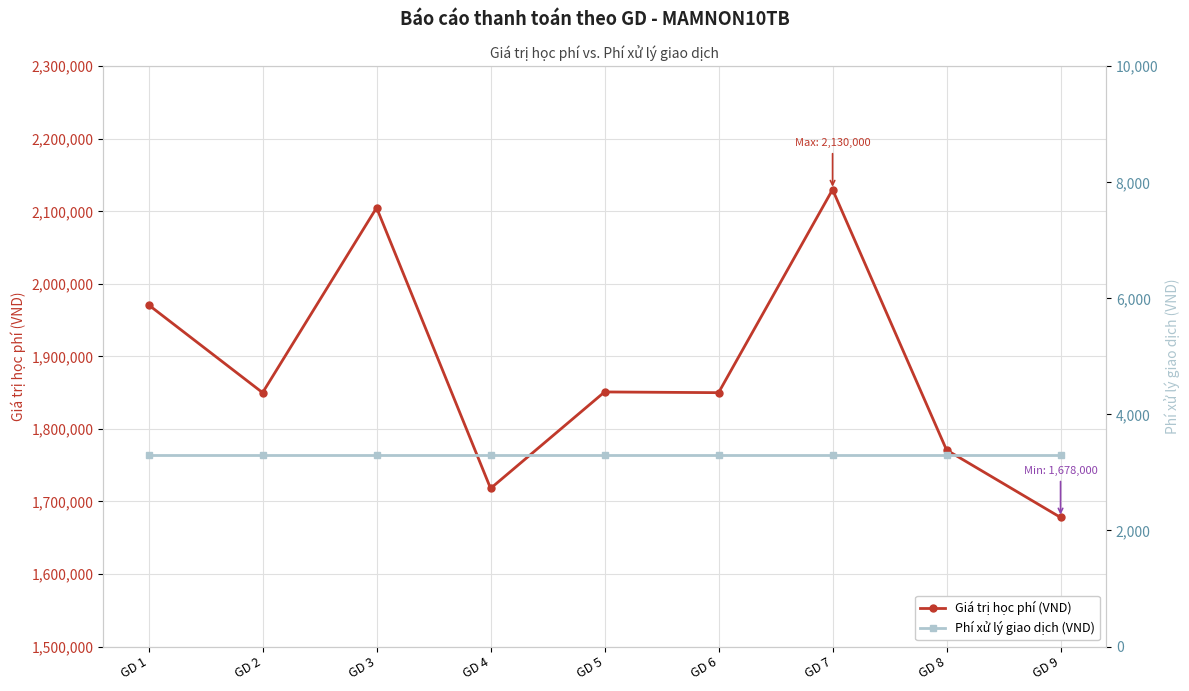

Is it true that Giá trị học phí (VND) equals 1718000 at GD 4?

True